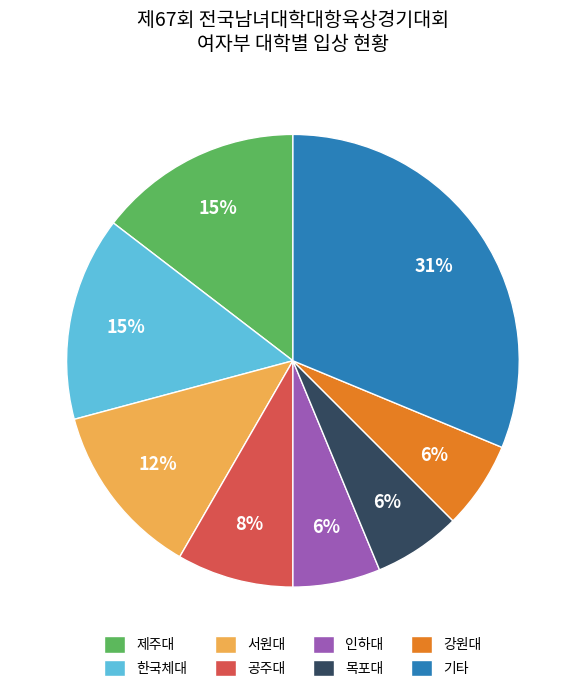

Which slice is the largest?

기타